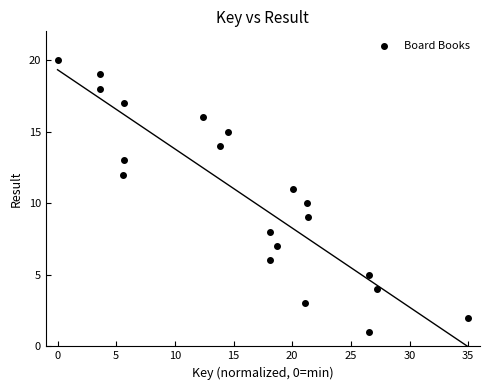

What is the range of Y values (max minus min)?

19